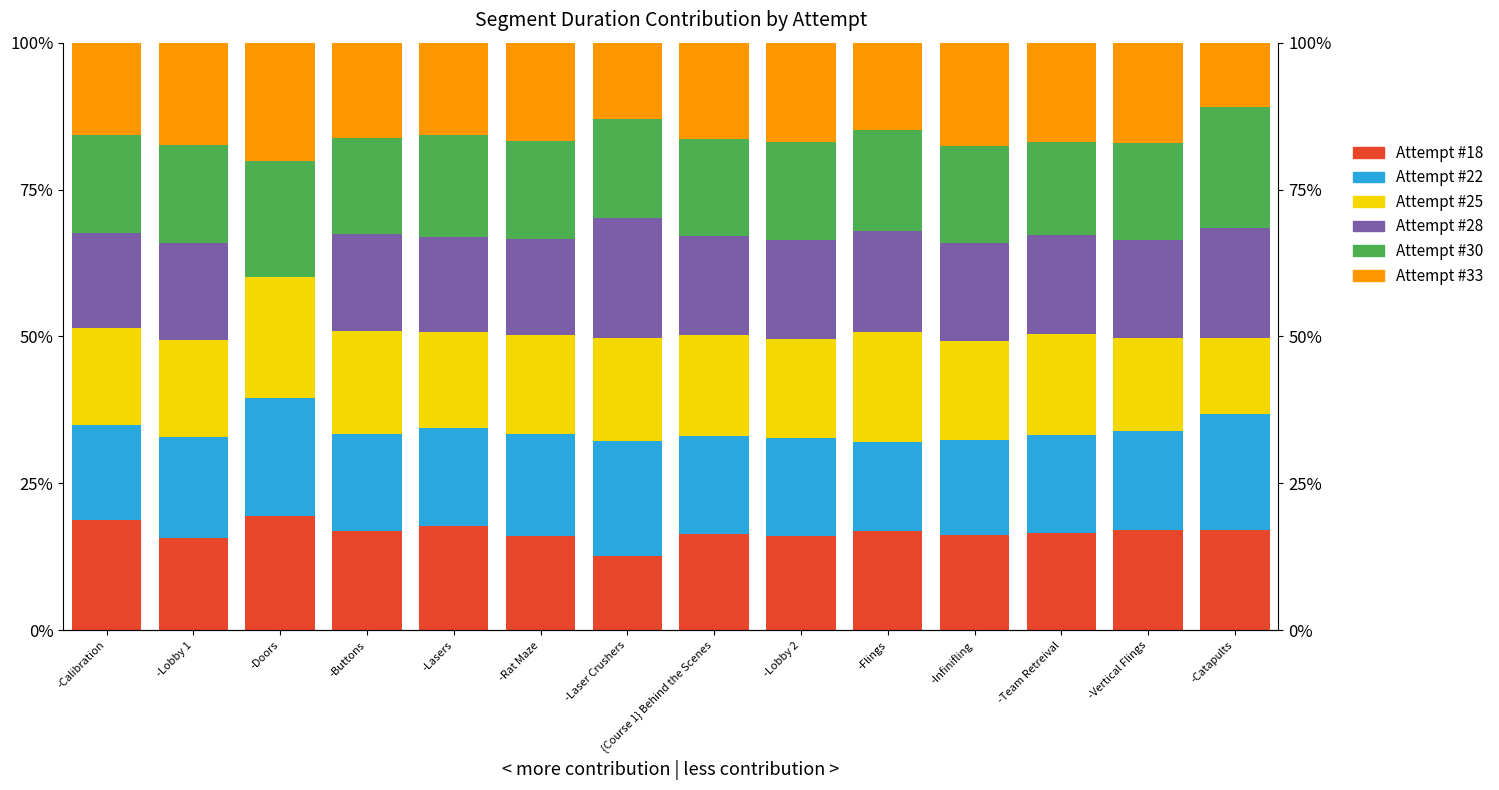

What is the difference between the Attempt #22 values at -Doors and -Lasers?

3.5